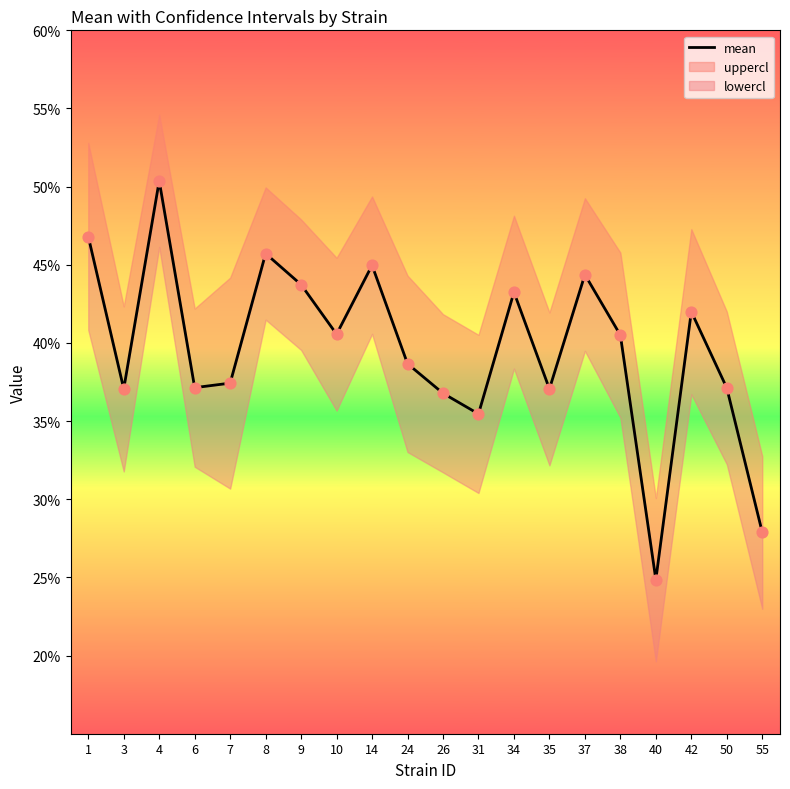

Between 6 and 1, which is larger?

1